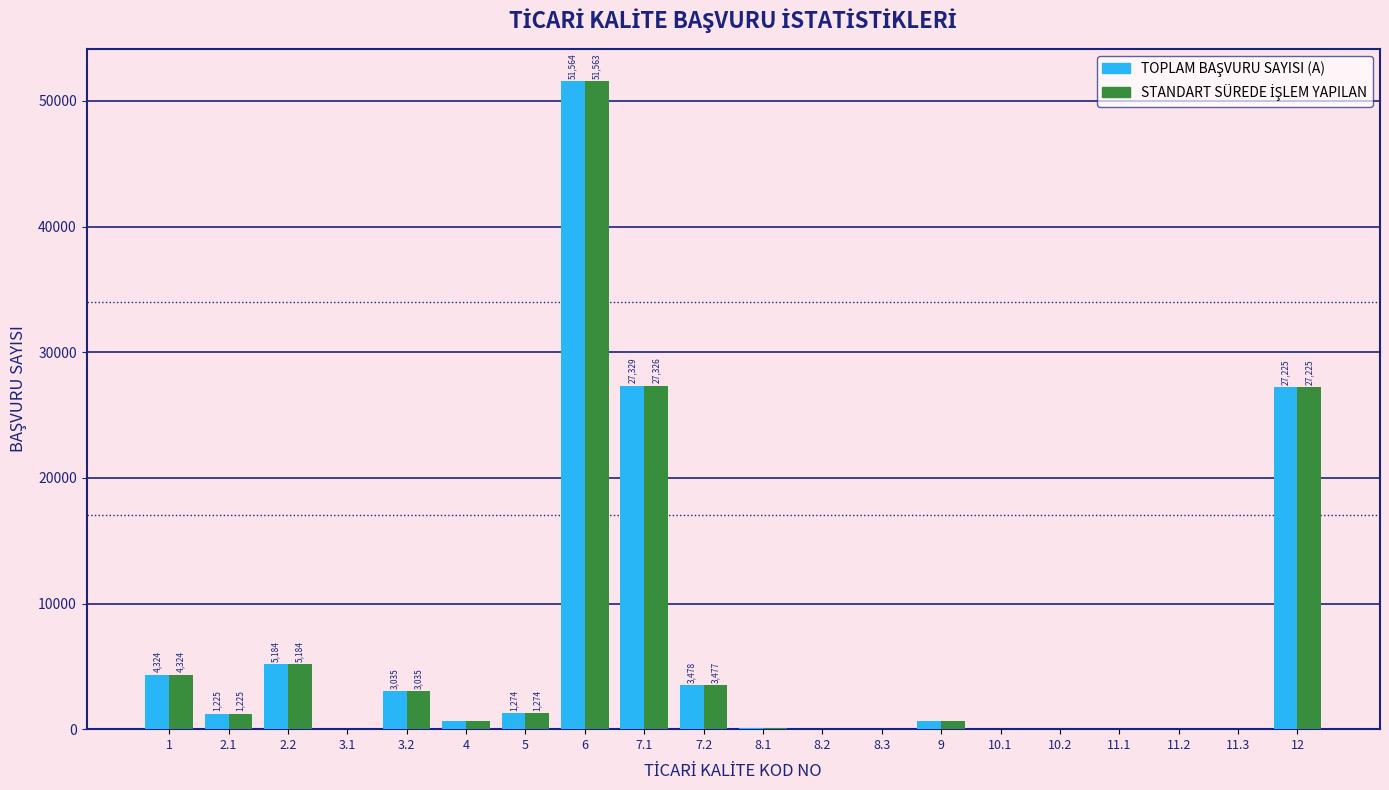

At which category is the sum across all series the highest?

6